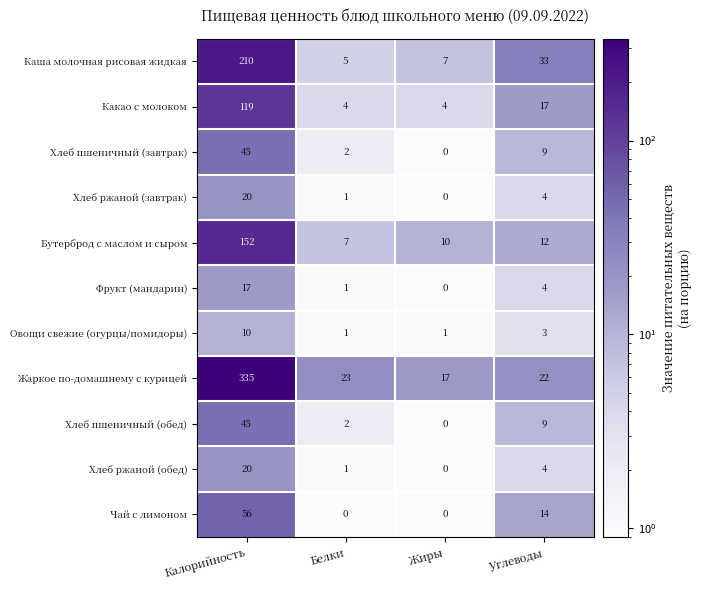

Which series has the largest total across all categories?

Жаркое по-домашнему с курицей